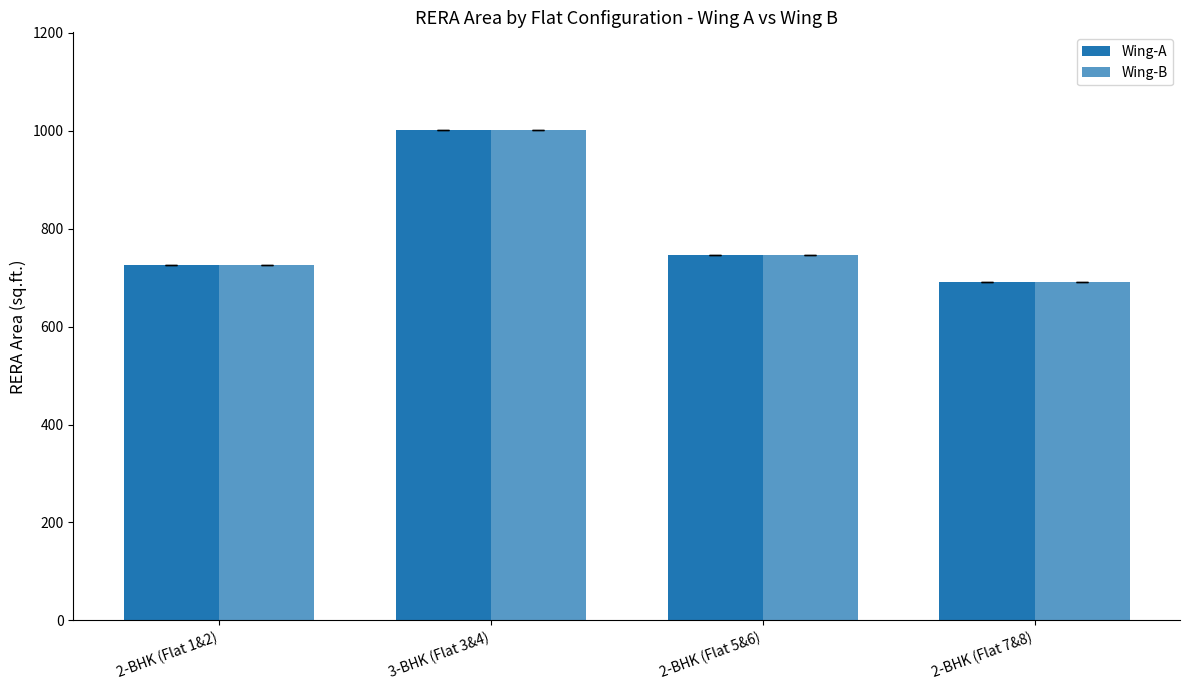

Reading right to left, transcribe all the data shown in this chart.

Wing-A: 2-BHK (Flat 7&8)=690.7	2-BHK (Flat 5&6)=745.6	3-BHK (Flat 3&4)=1000.4	2-BHK (Flat 1&2)=725.7
Wing-B: 2-BHK (Flat 7&8)=690.7	2-BHK (Flat 5&6)=745.6	3-BHK (Flat 3&4)=1000.4	2-BHK (Flat 1&2)=725.7